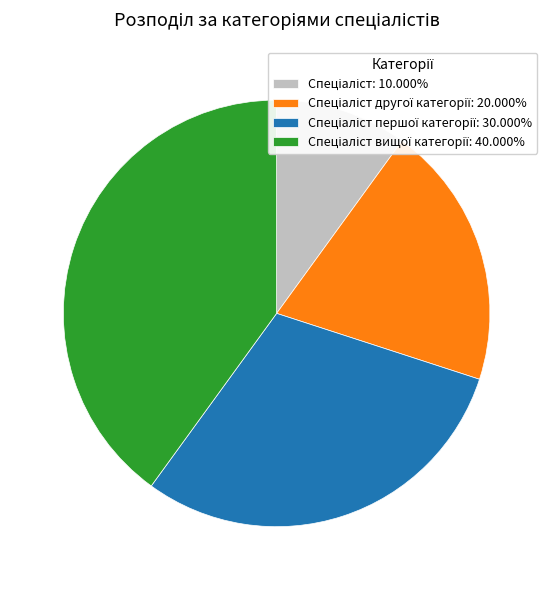

How many segments does this pie chart have?

4